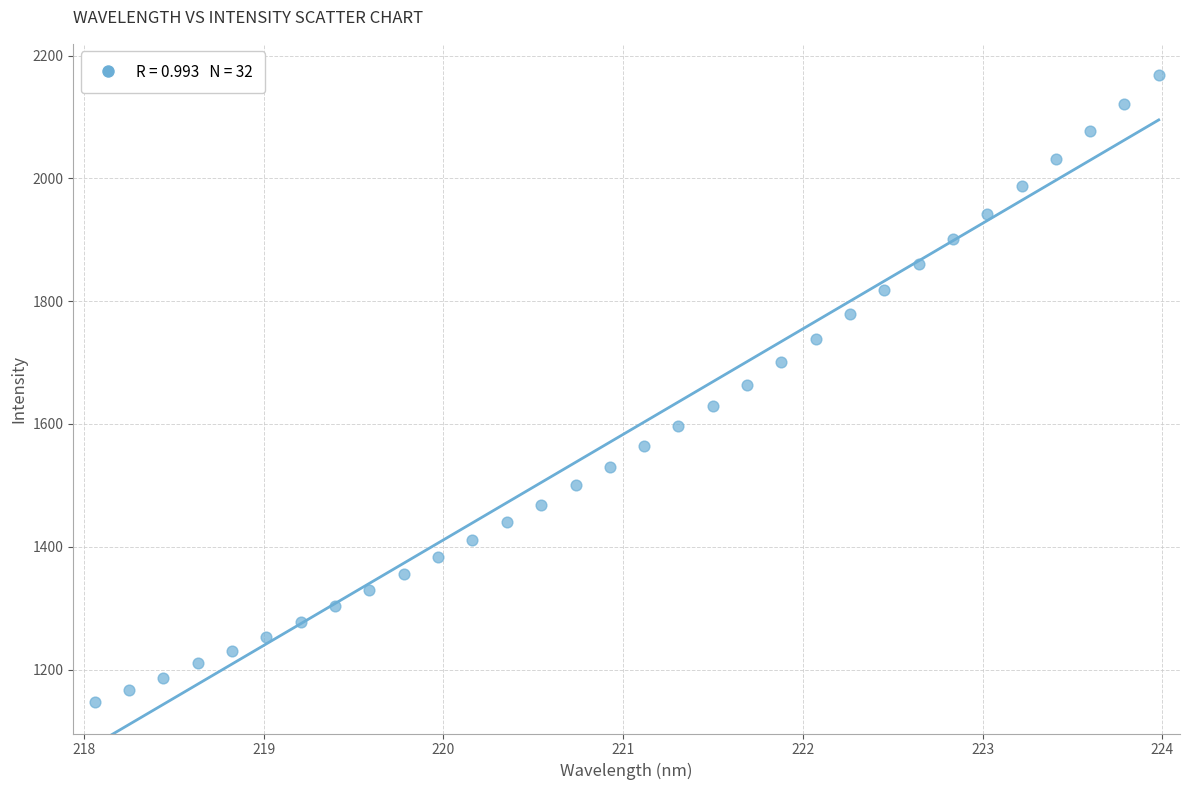

What is the range of Y values (max minus min)?

1021.1